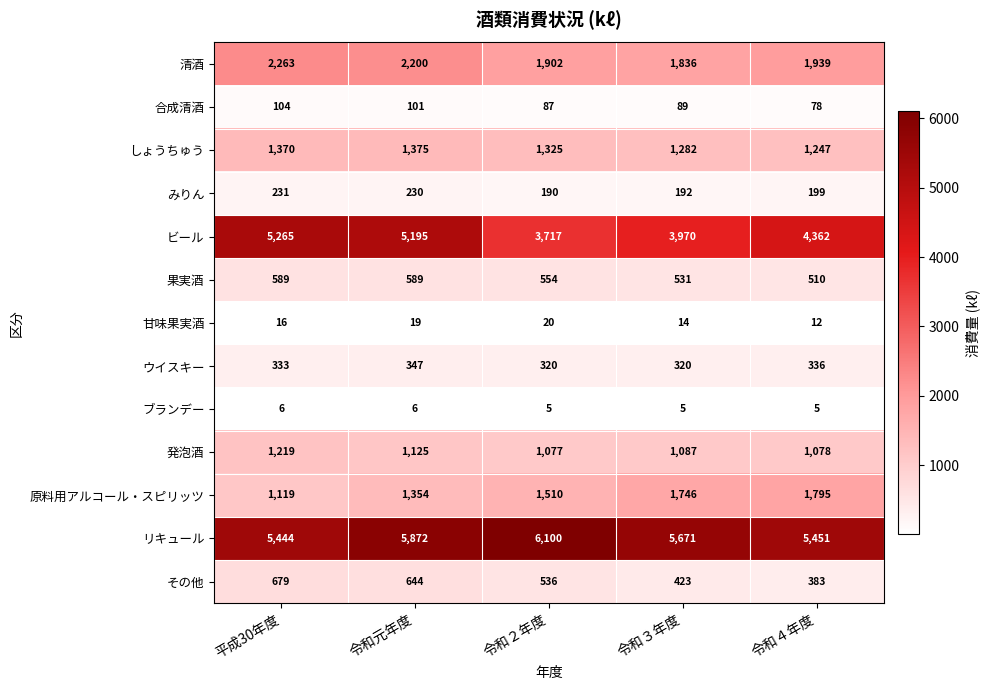

True or false: 発泡酒 has a value of 1087 at 令和３年度.

True